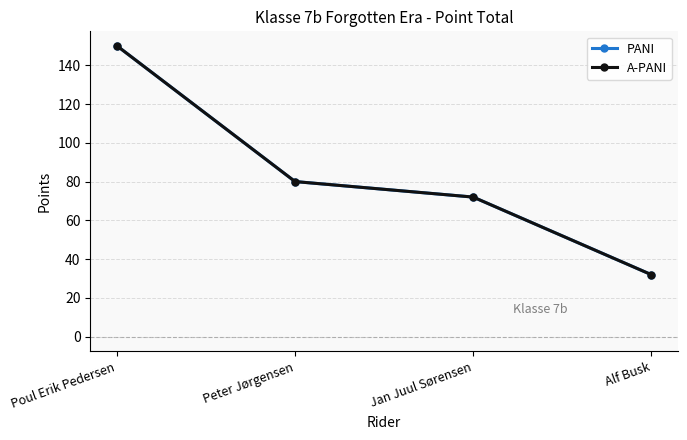

Is this an area chart (filled region under the line)?

No